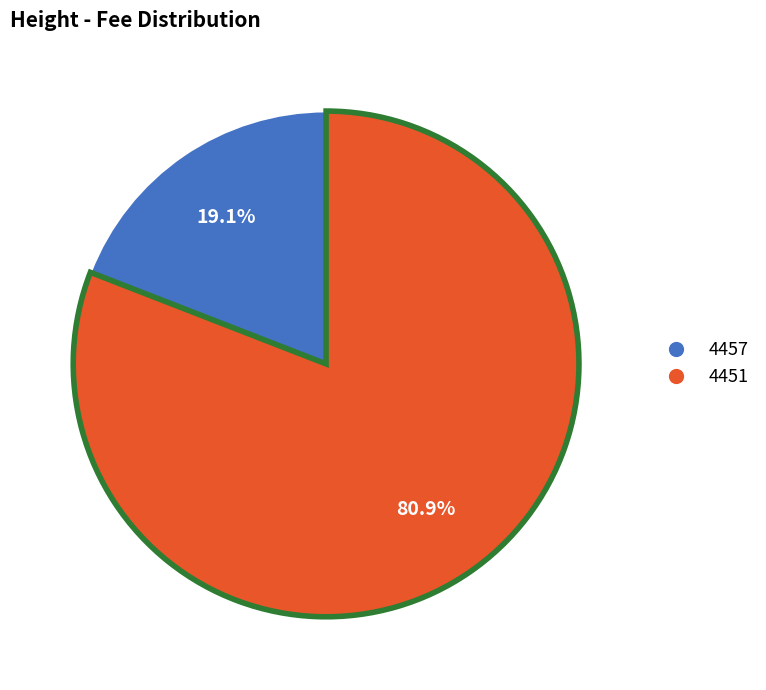

The 4451 slice represents 81% of the pie. True or false?

True